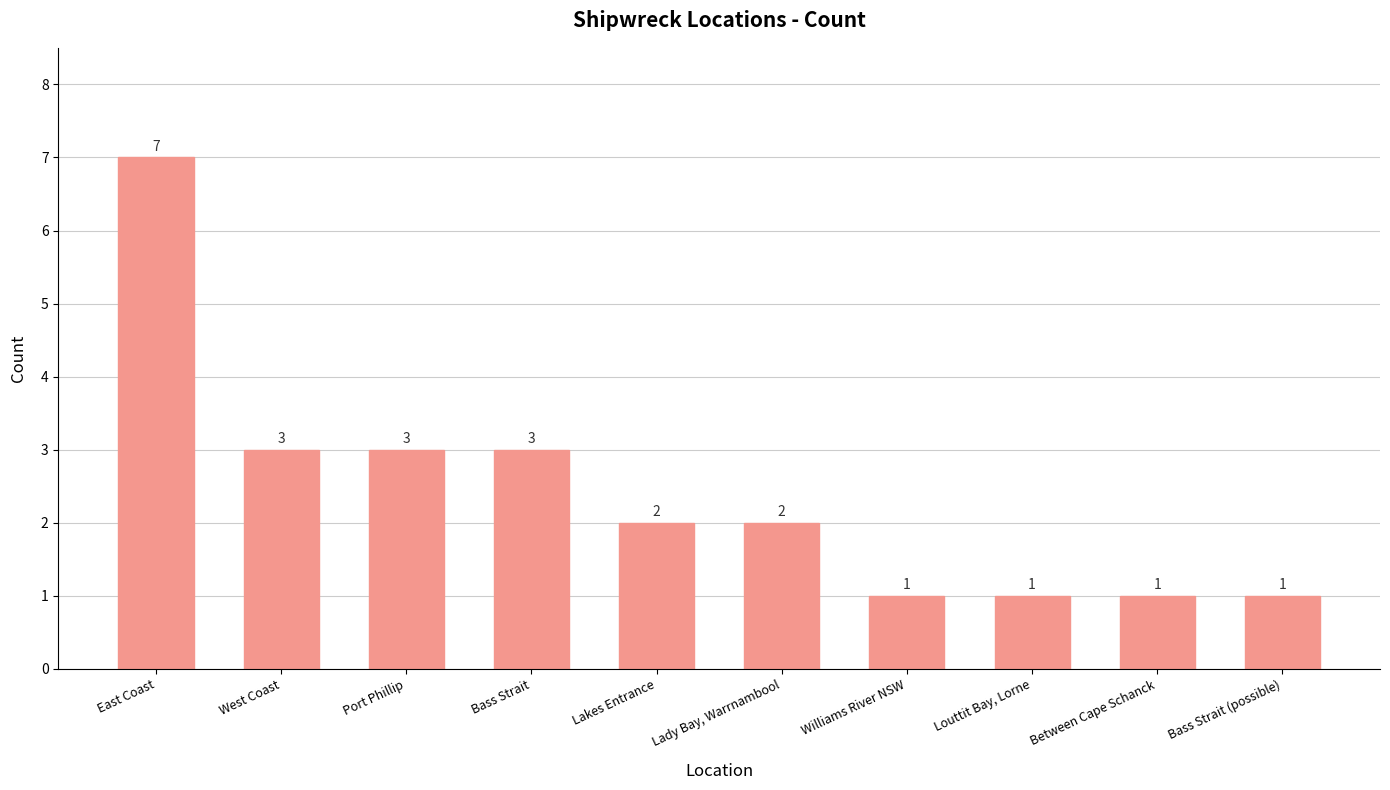

What position from the right is Lakes Entrance?

6